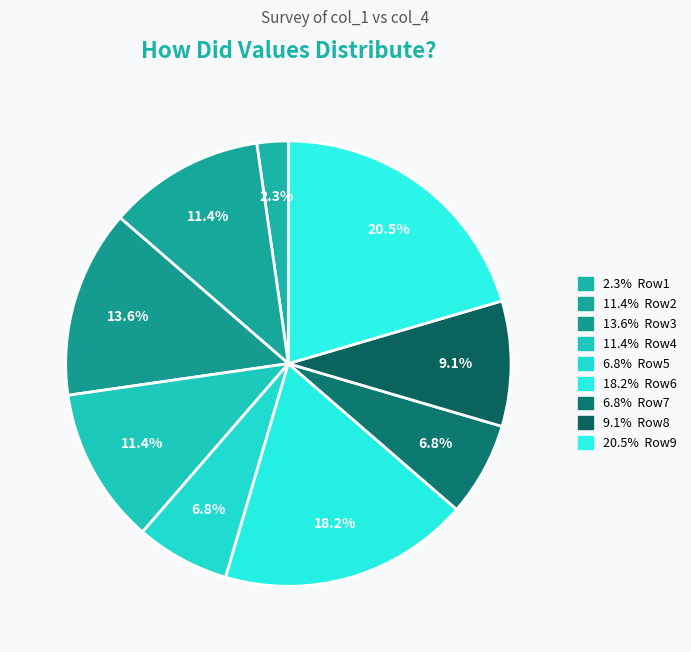

How many slices are in this pie chart?

9